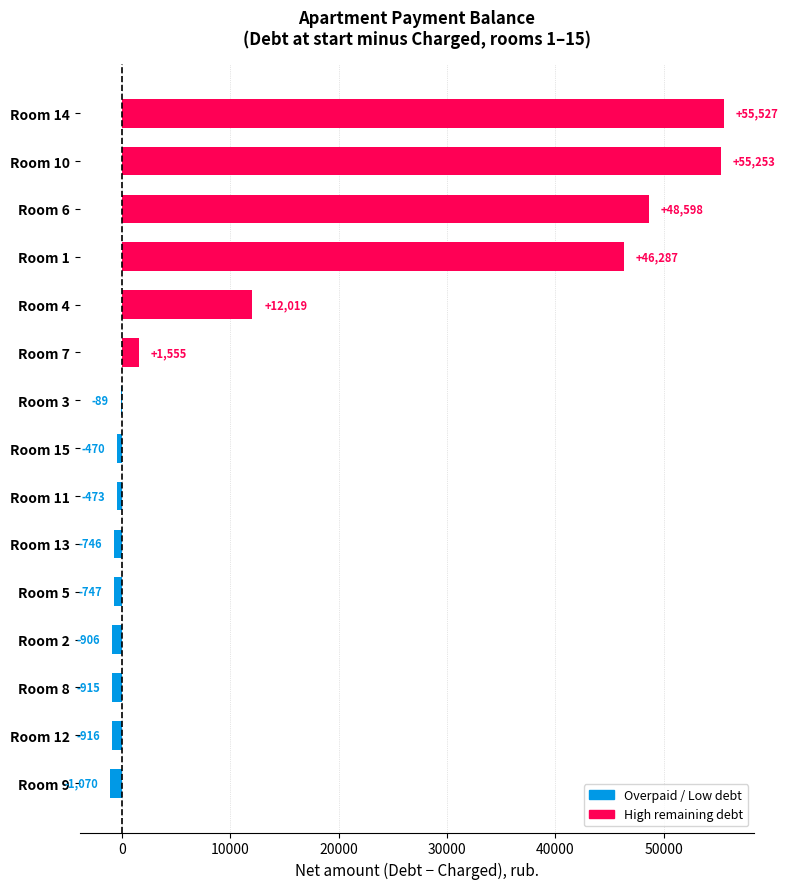

Read the value at Room 15.

-470.0